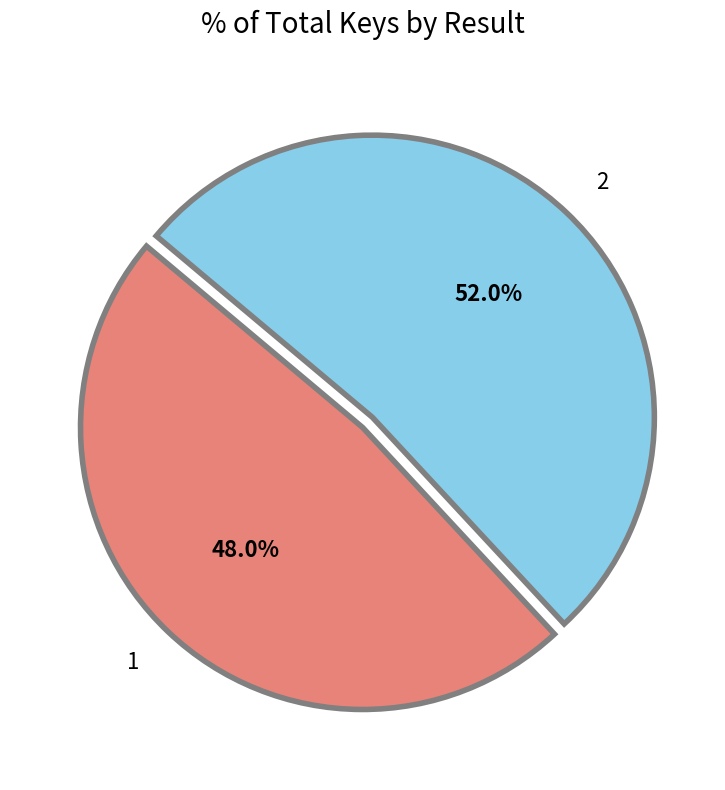

How much of the chart is everything except 2?

48.0%